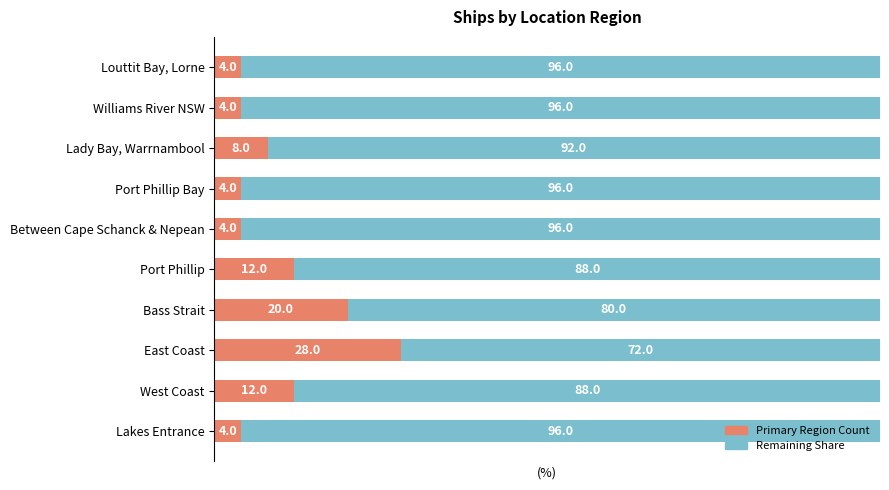

What is the total value across all series at Port Phillip?

100.0